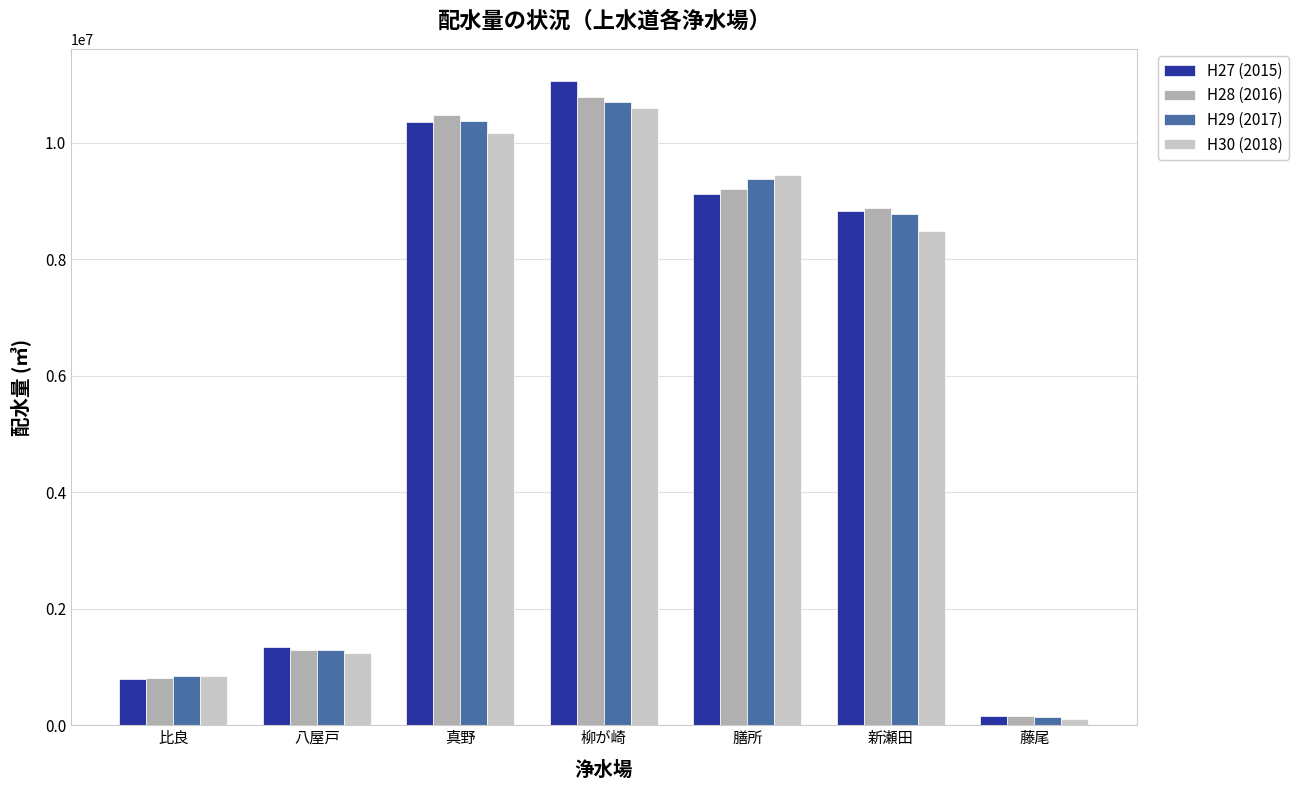

What is the maximum value for H27 (2015)?

11060820